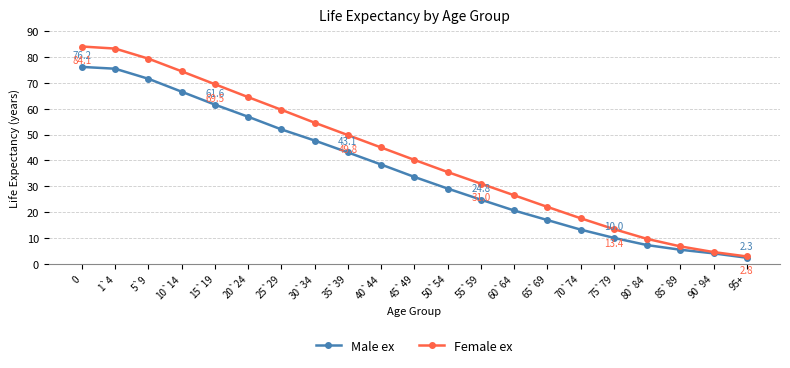

True or false: Female ex has more than 1 points higher than both neighbors.

False